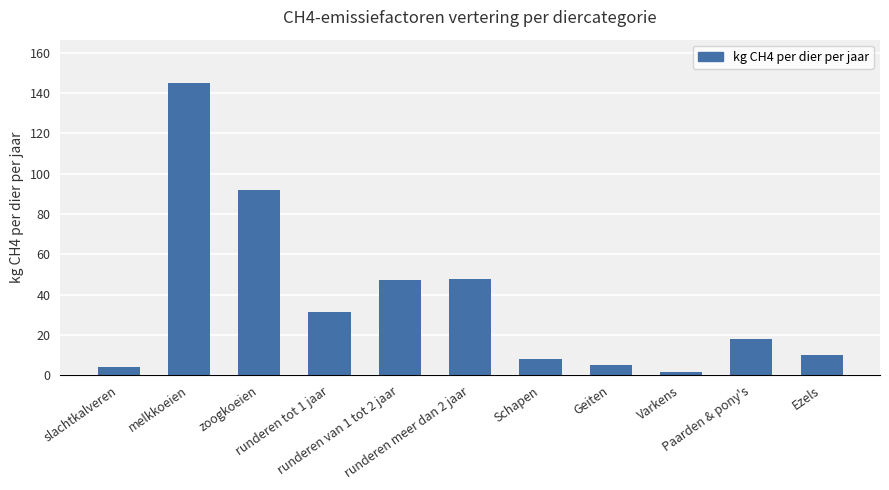

Count the number of categories in the chart.

11